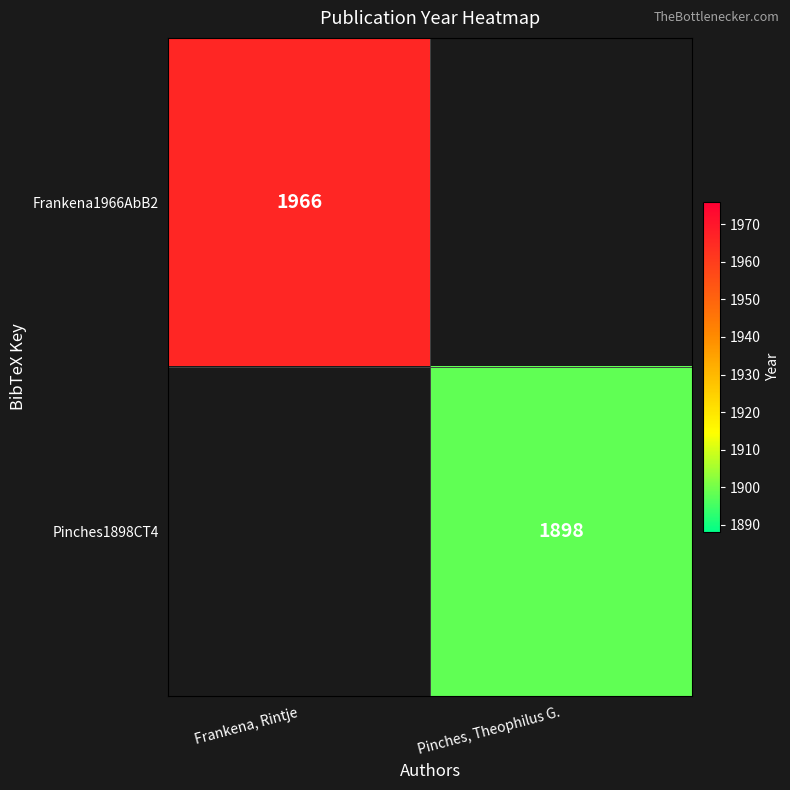

The Pinches1898CT4 series shows 1898 at Pinches, Theophilus G.. True or false?

True